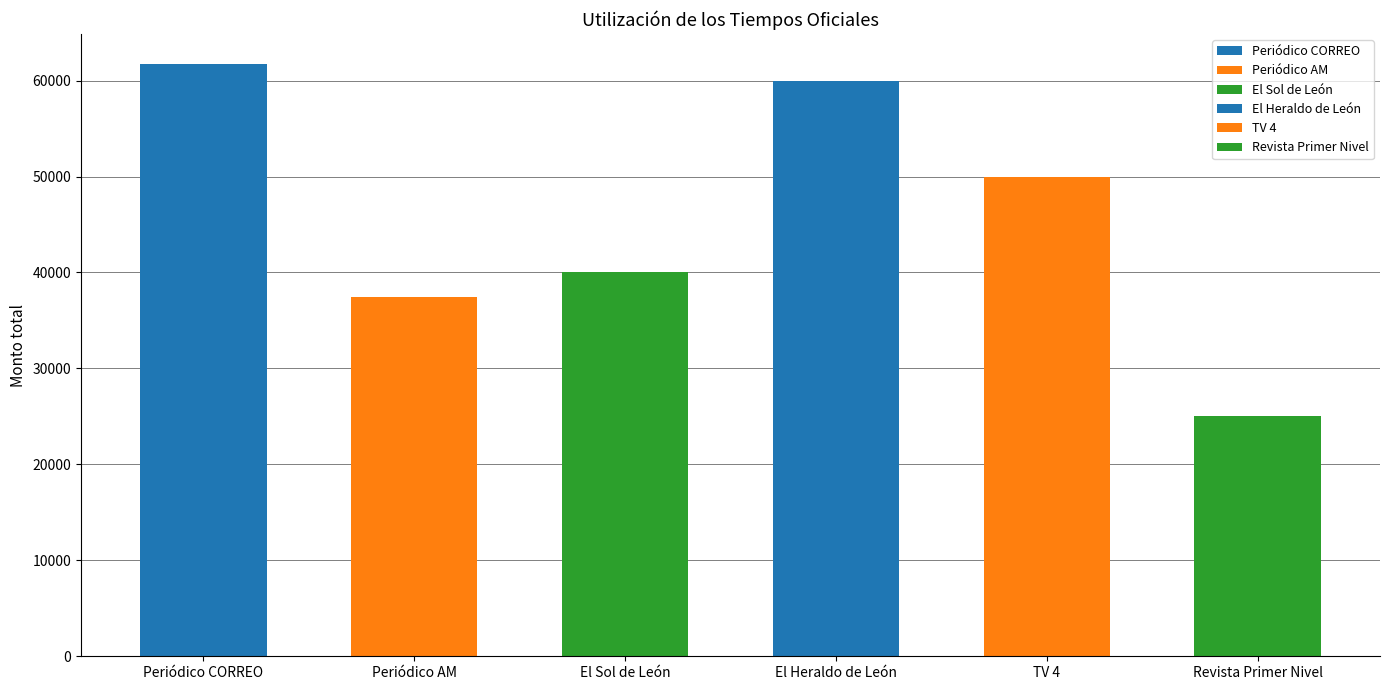

List the labels in order of value, largest first.

Periódico CORREO, El Heraldo de León, TV 4, El Sol de León, Periódico AM, Revista Primer Nivel